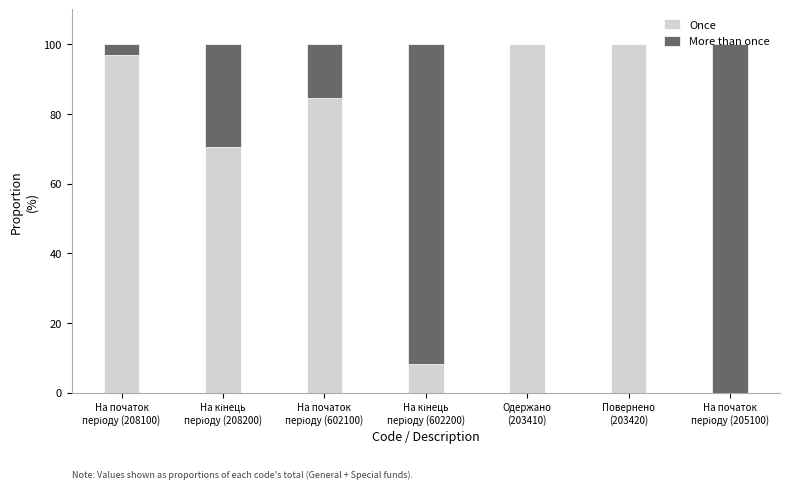

What is the sum of all Once values?

460.4